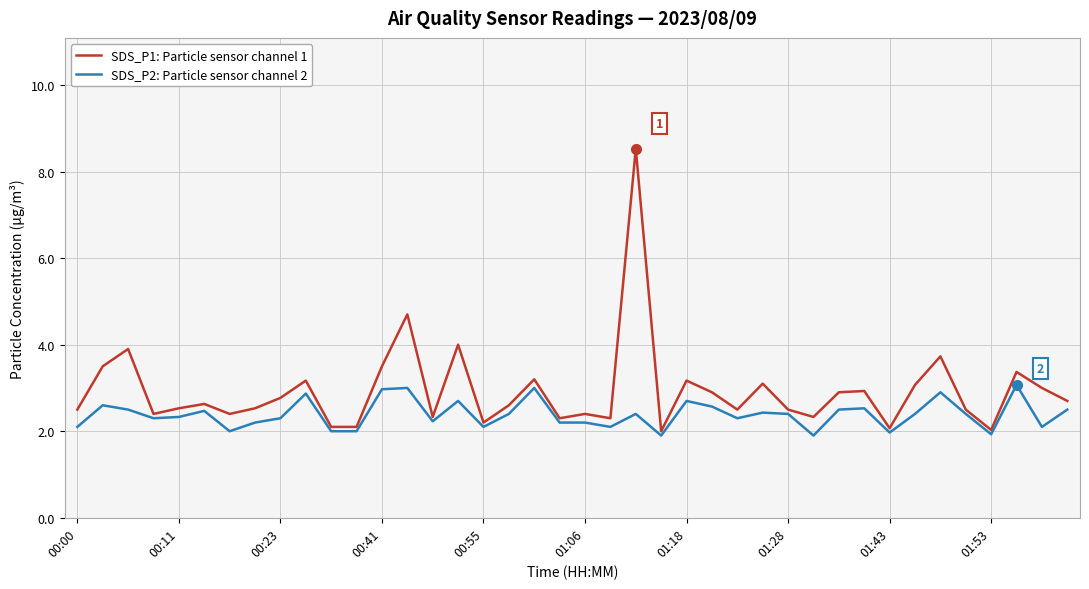

Which series has the largest range (max minus min)?

SDS_P1: Particle sensor channel 1